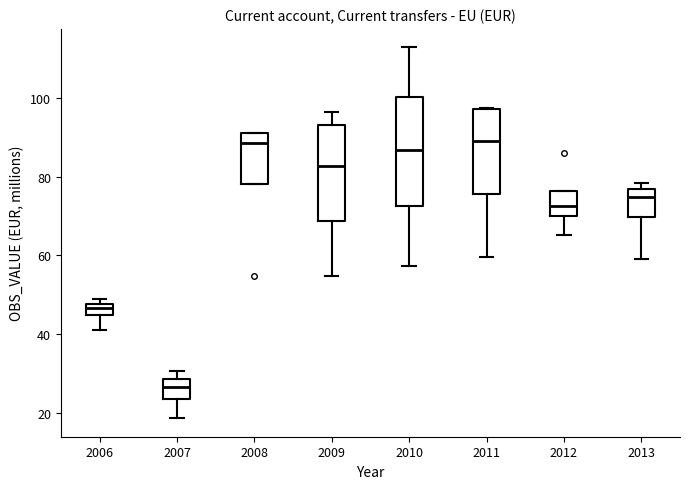

Which box's median line is the lowest?

2007